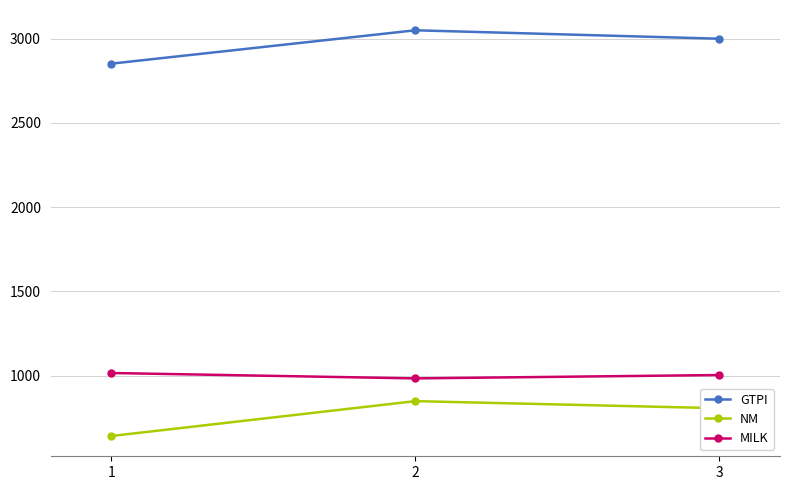

Rank the series at 3 from lowest to highest value.

NM, MILK, GTPI